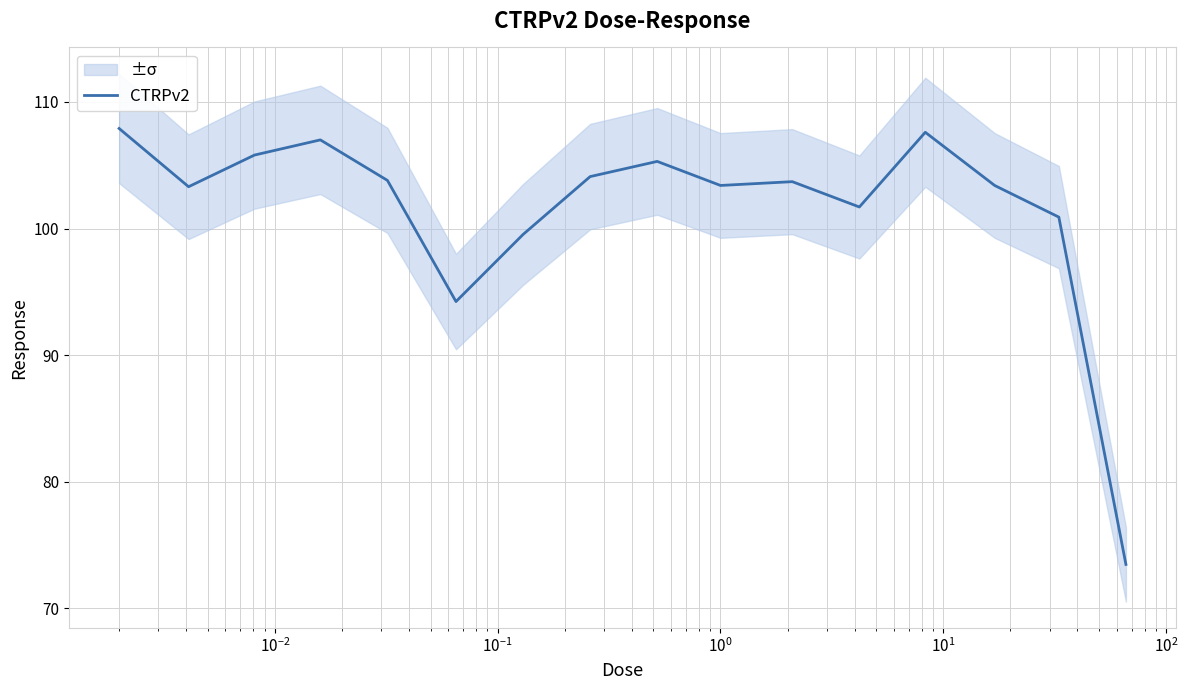

What is the lowest value of the CTRPv2 series?

73.5